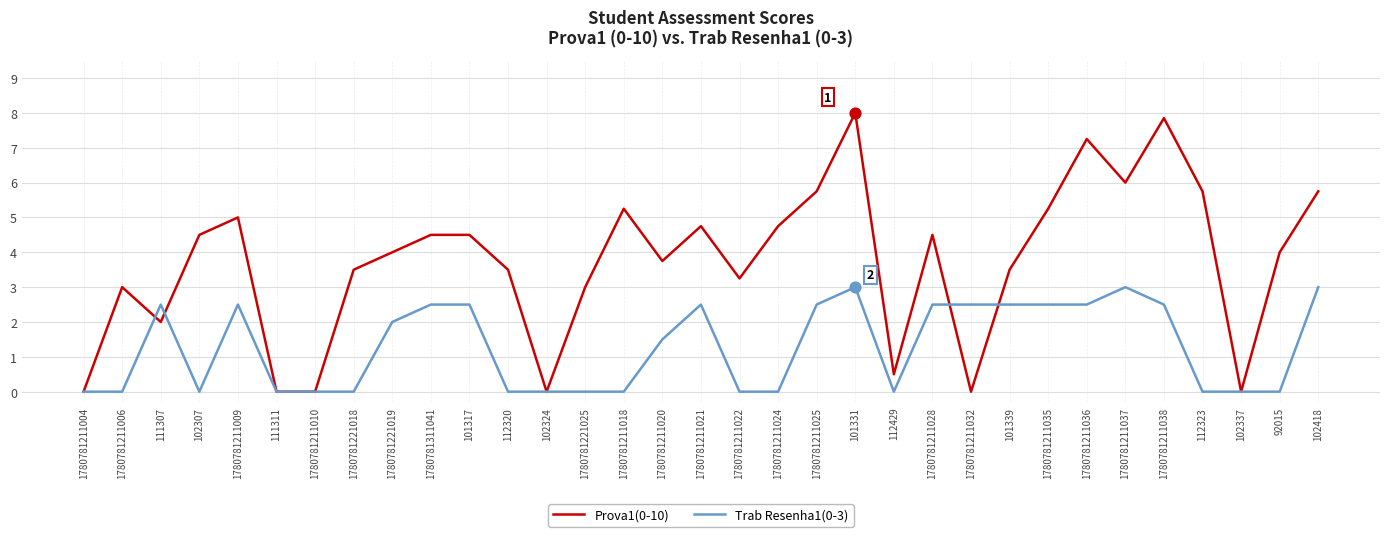

At which category is the sum across all series the highest?

101331